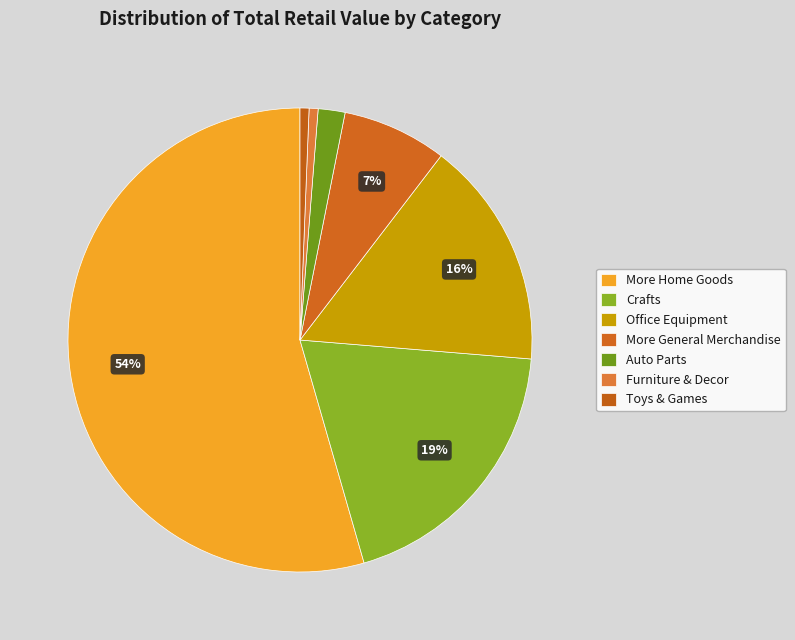

The Auto Parts slice represents 2% of the pie. True or false?

True